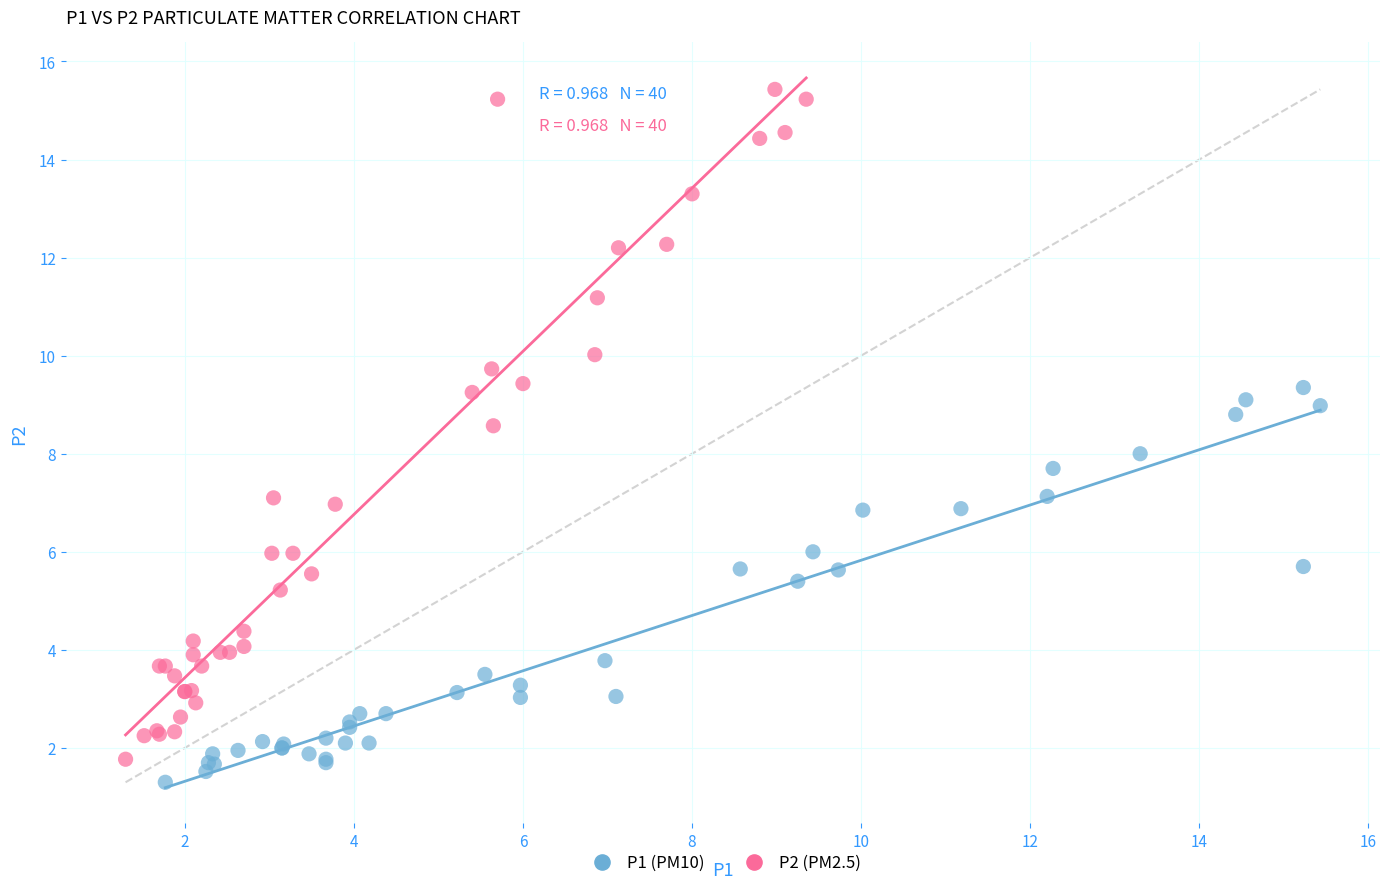

Which series has the largest Y range (max minus min)?

P2 (PM2.5)